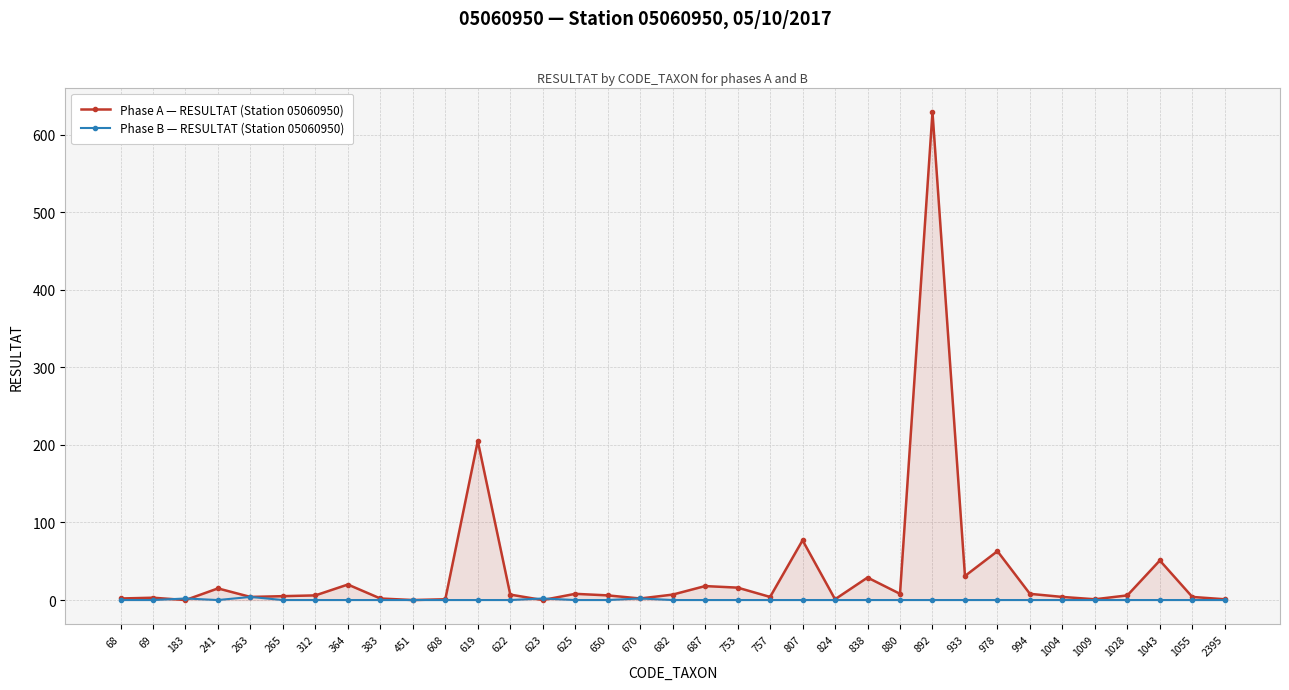

What is the value of the Phase A — RESULTAT (Station 05060950) point at the 23rd from the left?

1